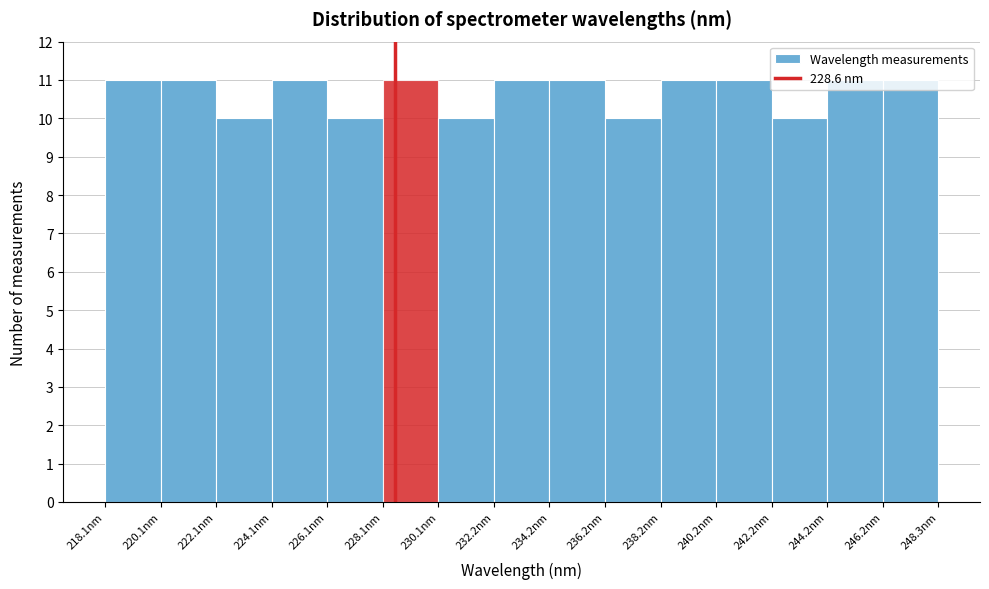

Reading left to right, list every bar in this chart as the range it spans on the x-axis followed by its height. Neither the bar edges nor the heights are printed on the chart, so give them approximately, as read against the axes.

218.0 to 220.0: 11
220.0 to 222.0: 11
222.0 to 224.0: 10
224.0 to 226.0: 11
226.0 to 228.0: 10
228.0 to 230.0: 11
230.0 to 232.0: 10
232.0 to 234.0: 11
234.0 to 236.0: 11
236.0 to 238.0: 10
238.0 to 240.0: 11
240.0 to 242.0: 11
242.0 to 244.0: 10
244.0 to 246.0: 11
246.0 to 248.5: 11